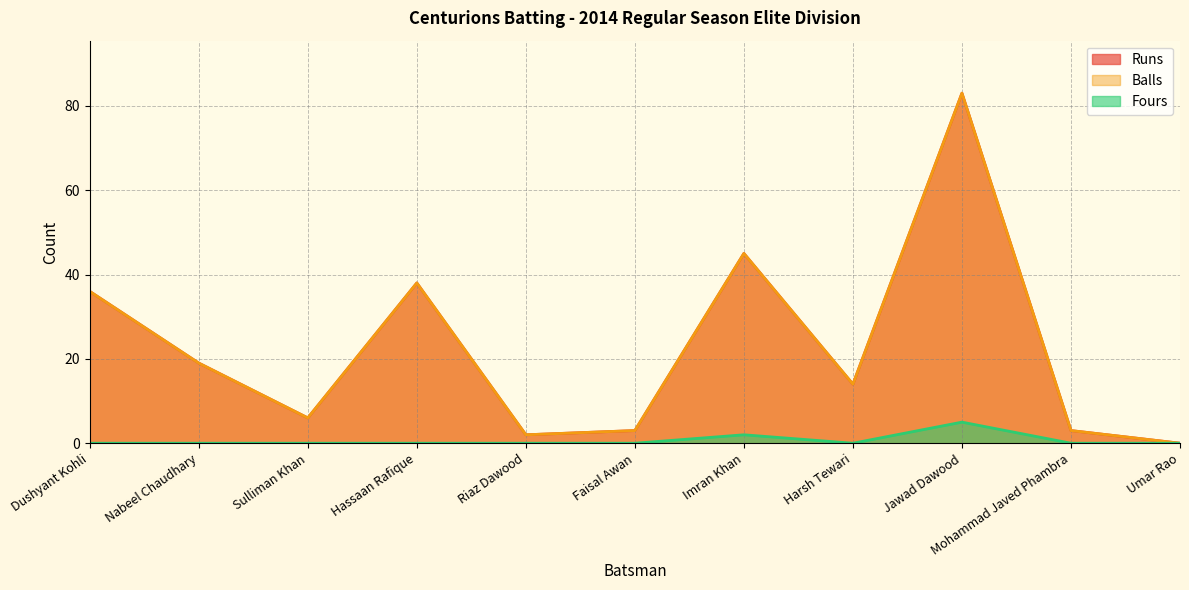

Reading left to right, list all the values displayed in this chart.

Runs: Dushyant Kohli=36	Nabeel Chaudhary=19	Sulliman Khan=6	Hassaan Rafique=38	Riaz Dawood=2	Faisal Awan=3	Imran Khan=45	Harsh Tewari=14	Jawad Dawood=83	Mohammad Javed Phambra=3	Umar Rao=0
Balls: Dushyant Kohli=36	Nabeel Chaudhary=19	Sulliman Khan=6	Hassaan Rafique=38	Riaz Dawood=2	Faisal Awan=3	Imran Khan=45	Harsh Tewari=14	Jawad Dawood=83	Mohammad Javed Phambra=3	Umar Rao=0
Fours: Dushyant Kohli=0	Nabeel Chaudhary=0	Sulliman Khan=0	Hassaan Rafique=0	Riaz Dawood=0	Faisal Awan=0	Imran Khan=2	Harsh Tewari=0	Jawad Dawood=5	Mohammad Javed Phambra=0	Umar Rao=0